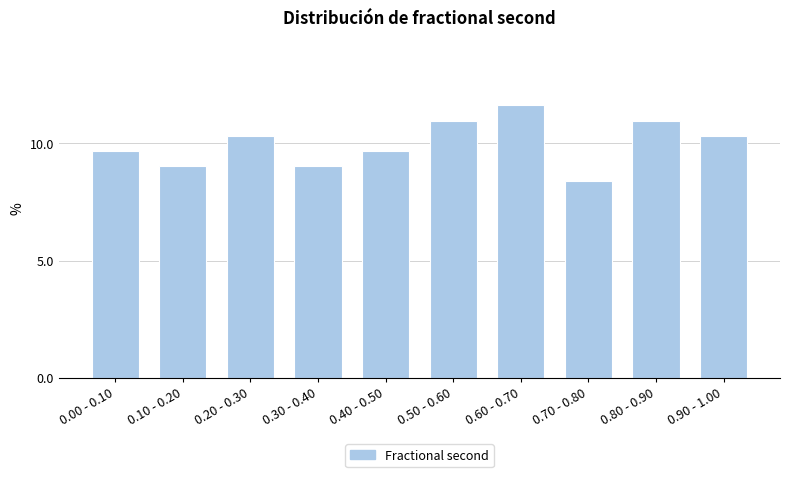

Reading left to right, what are all the values shown in this chart?

9.7	9.0	10.3	9.0	9.7	11.0	11.6	8.4	11.0	10.3